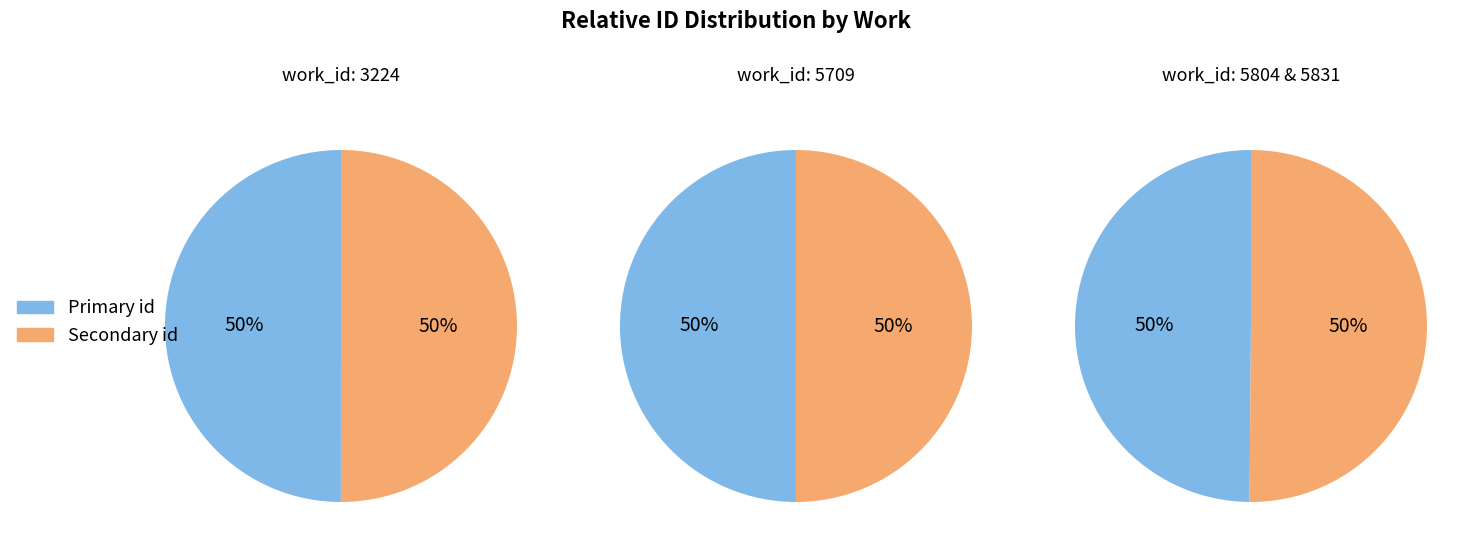

Which has a higher value, work_id: 3224 or work_id: 5709?

work_id: 5709